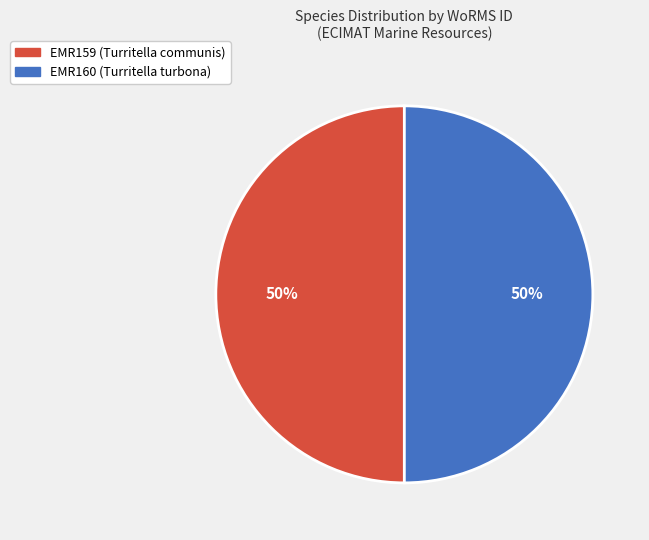

How many segments does this pie chart have?

2